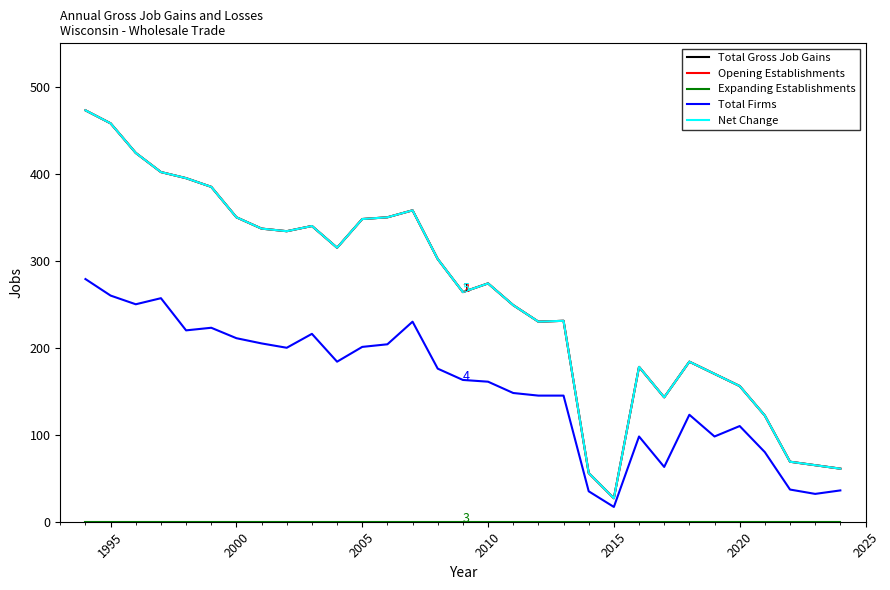

Reading left to right, transcribe all the data shown in this chart.

Total Gross Job Gains: 473	458	424	402	395	385	350	337	334	340	315	348	350	358	302	264	274	249	230	231	56	27	178	143	184	170	156	122	69	65	61
Opening Establishments: 473	458	424	402	395	385	350	337	334	340	315	348	350	358	302	264	274	249	230	231	56	27	178	143	184	170	156	122	69	65	61
Expanding Establishments: 0	0	0	0	0	0	0	0	0	0	0	0	0	0	0	0	0	0	0	0	0	0	0	0	0	0	0	0	0	0	0
Total Firms: 279	260	250	257	220	223	211	205	200	216	184	201	204	230	176	163	161	148	145	145	35	17	98	63	123	98	110	80	37	32	36
Net Change: 473	458	424	402	395	385	350	337	334	340	315	348	350	358	302	264	274	249	230	231	56	27	178	143	184	170	156	122	69	65	61